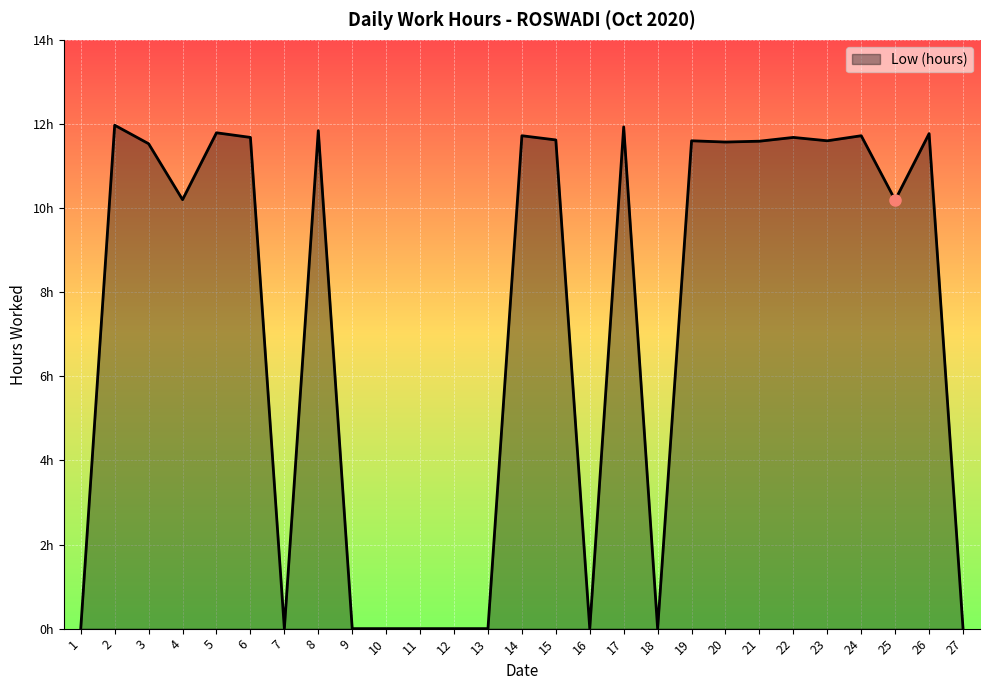

How many values are below 11?

12